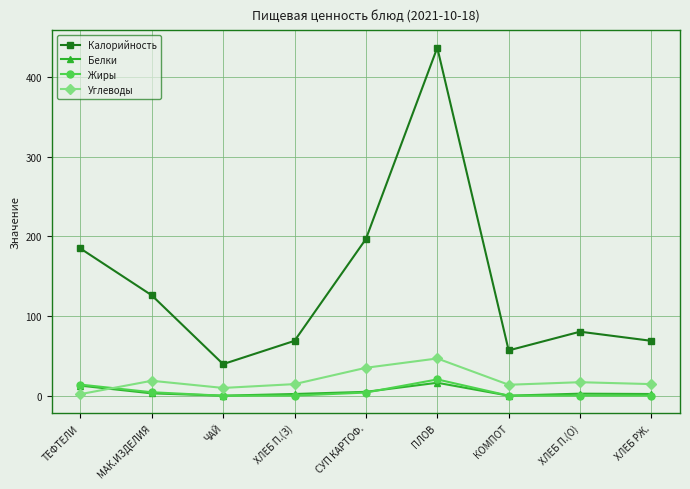

Which series ends up on top after the final intersection of Углеводы and Жиры?

Углеводы